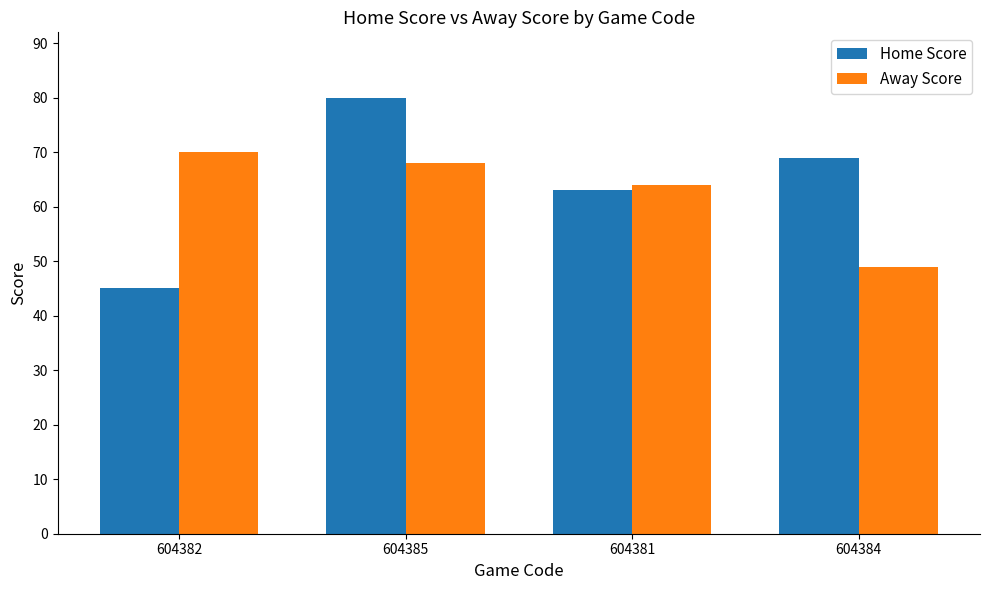

At which label is Home Score closest to 62?

604381